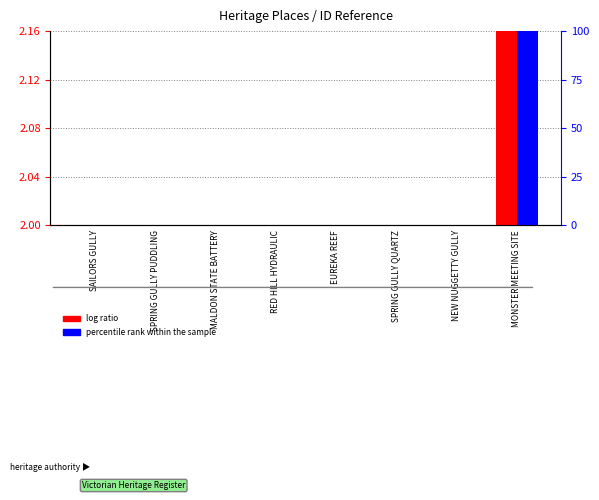

At which category is the sum across all series the highest?

MONSTER MEETING SITE